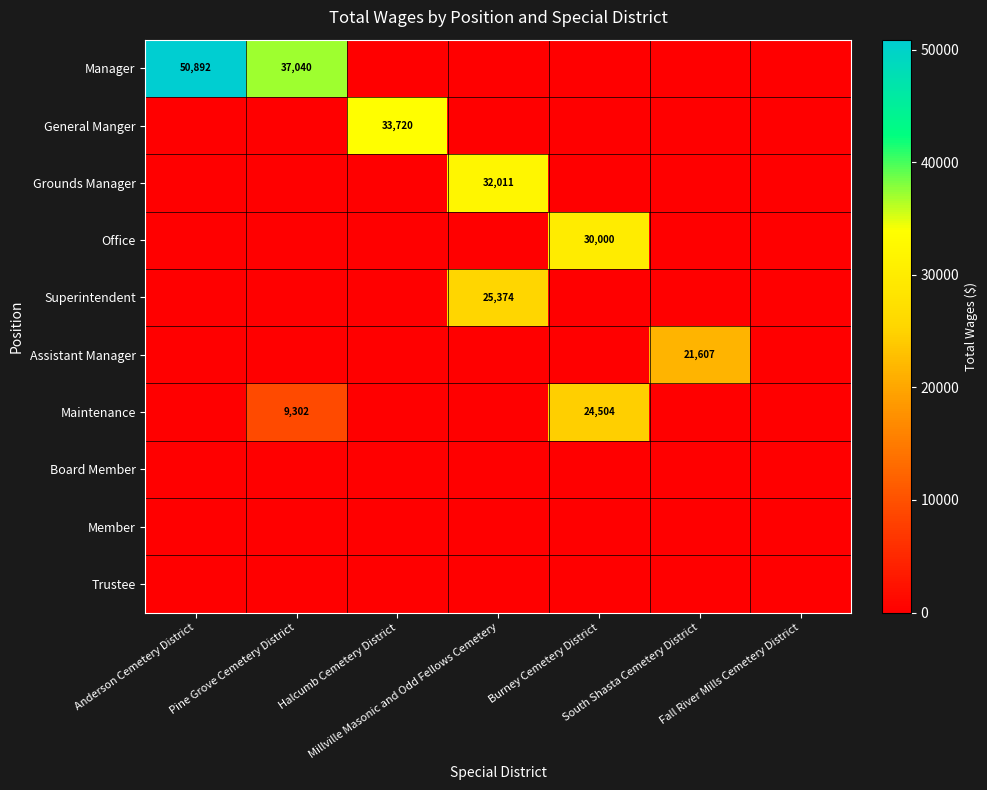

At which label is Board Member closest to 0?

Anderson Cemetery District